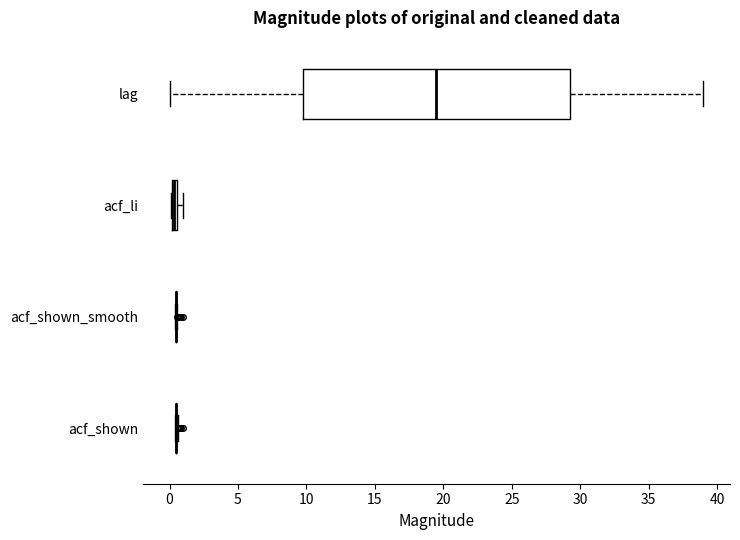

Which box is the widest, from its left edge to its right edge?

lag